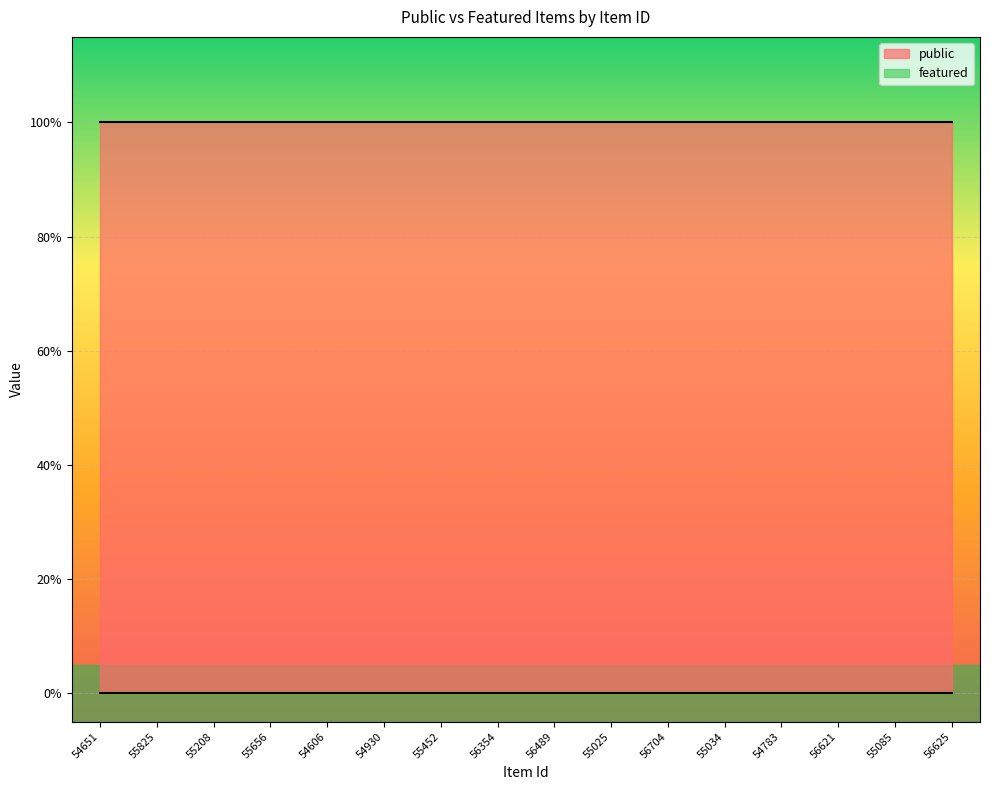

True or false: public and featured cross at least once.

False